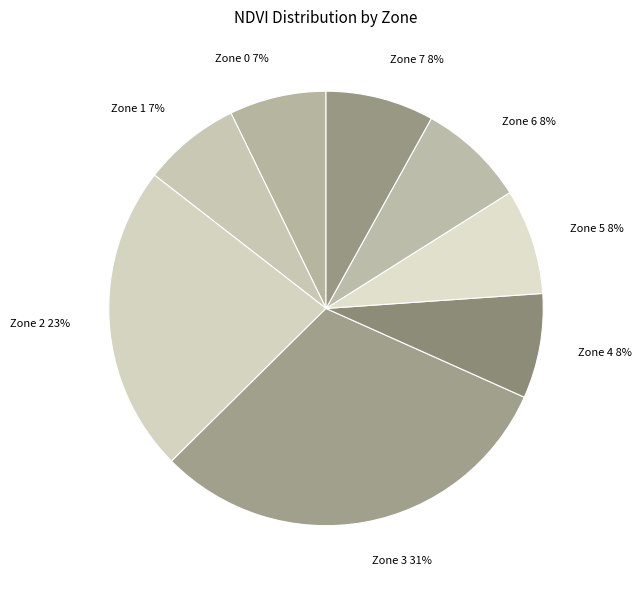

Is the sum of Zone 0 and Zone 4 greater than half?

No